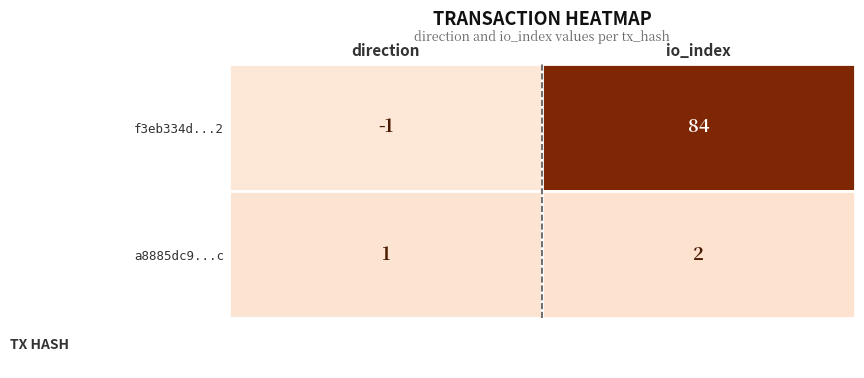

At io_index, list the series in order from largest to smallest.

f3eb334d...2, a8885dc9...c